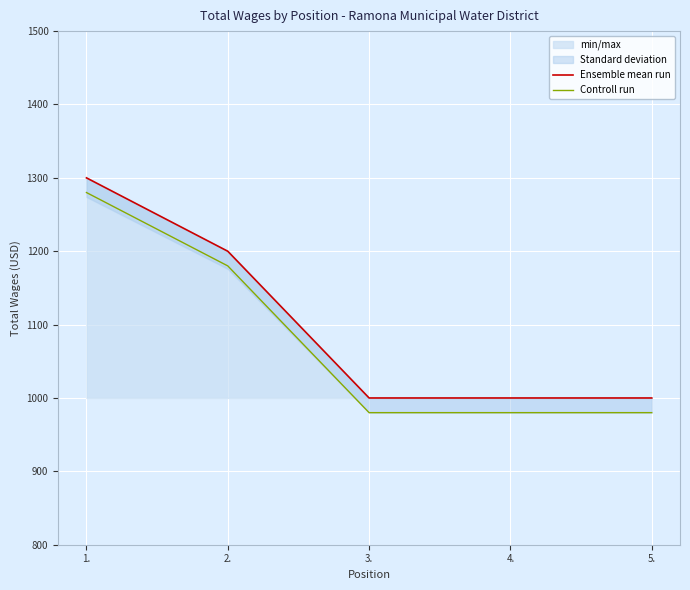

How many lines are shown in the chart?

2